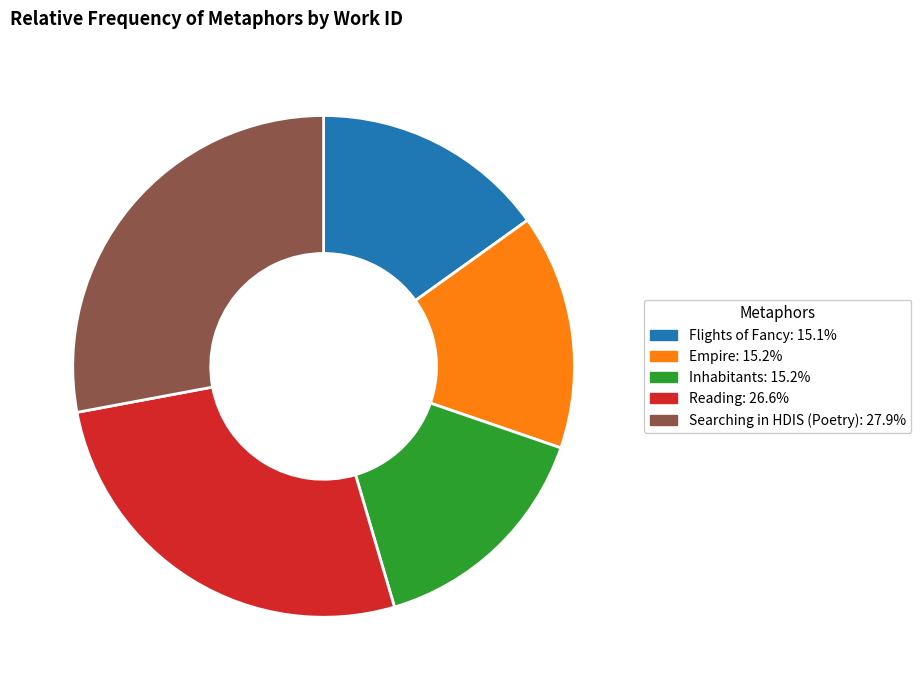

Is there a majority slice in this chart?

No